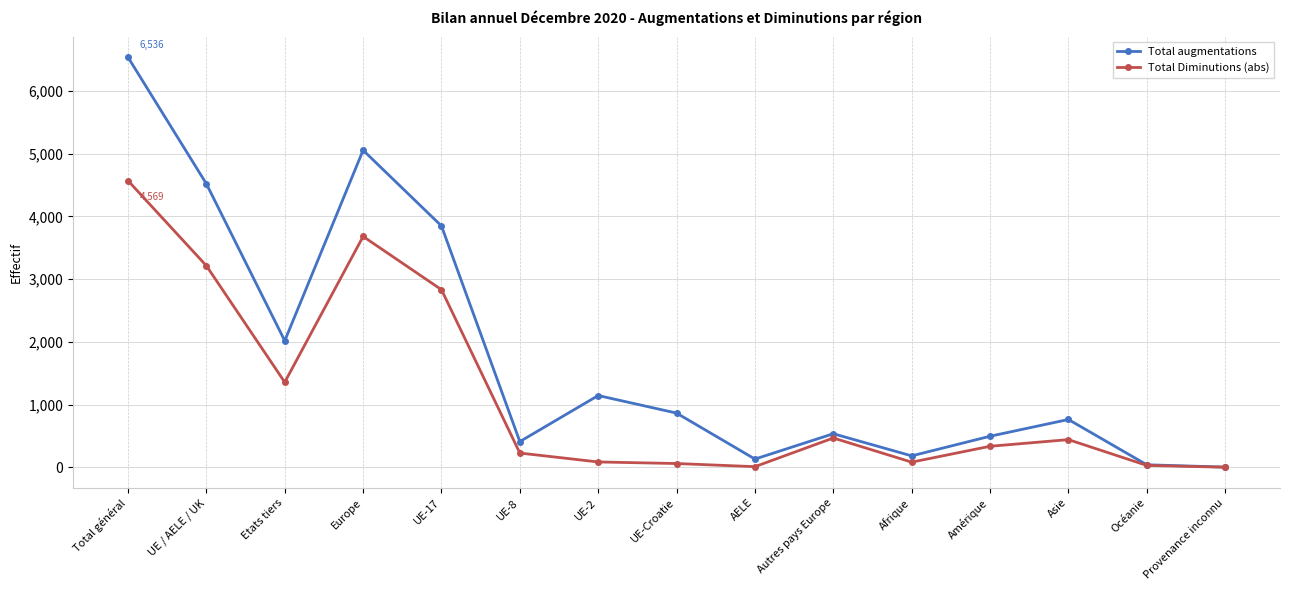

At how many categories does at least one series exceed 1965?

5